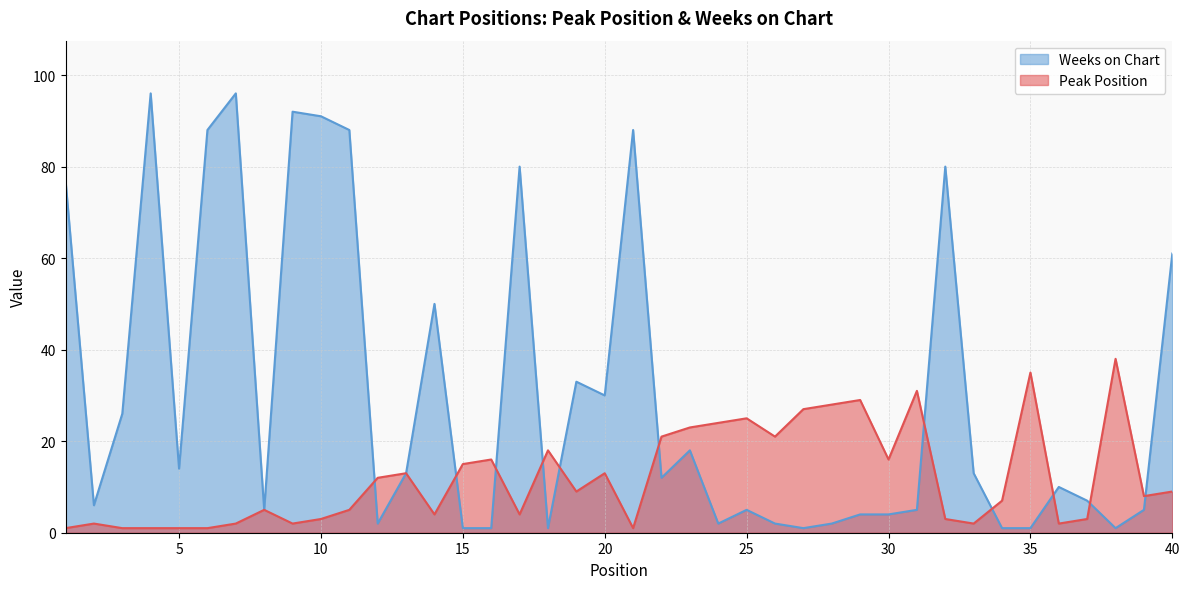

How many lines are shown in the chart?

2